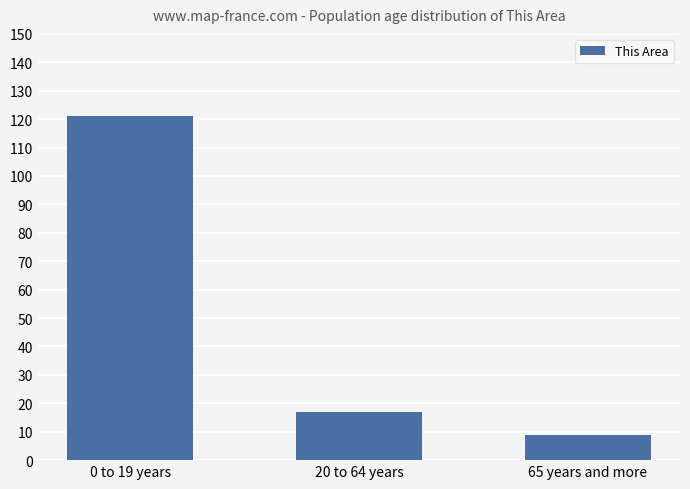

Where is the data nearest to the value 65?

20 to 64 years